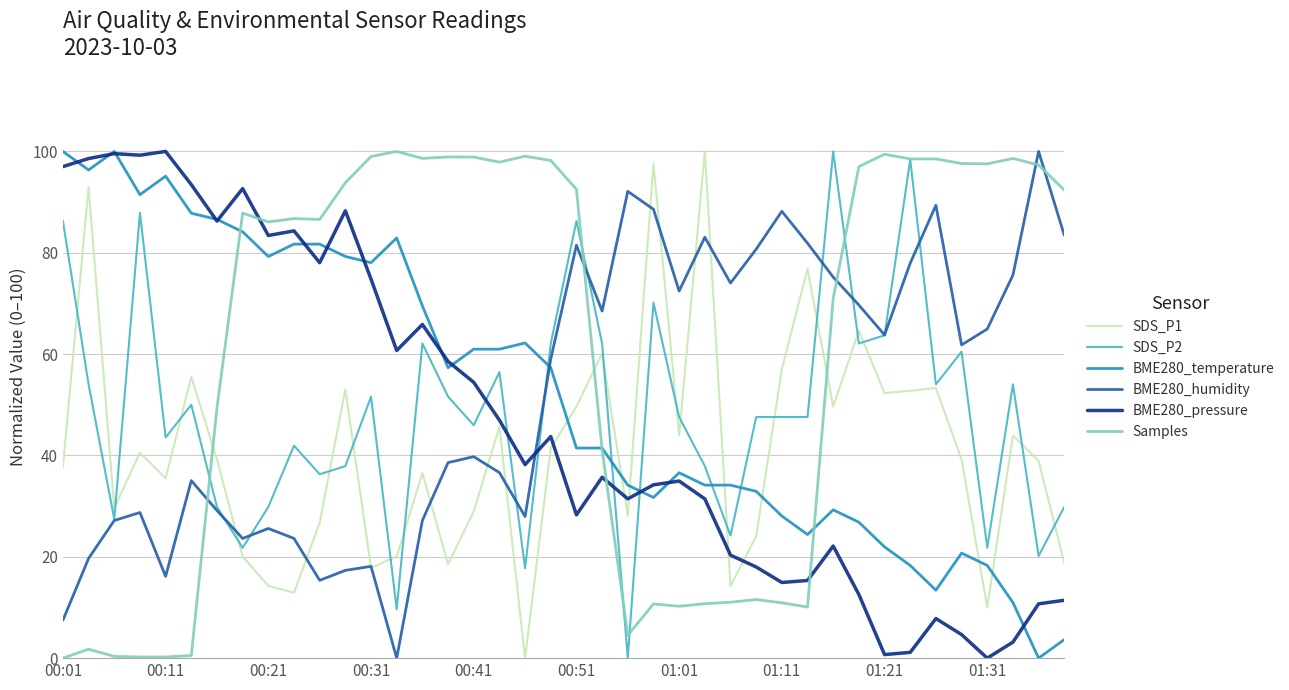

After their last crossing, which series has the higher values: BME280_temperature or BME280_humidity?

BME280_humidity